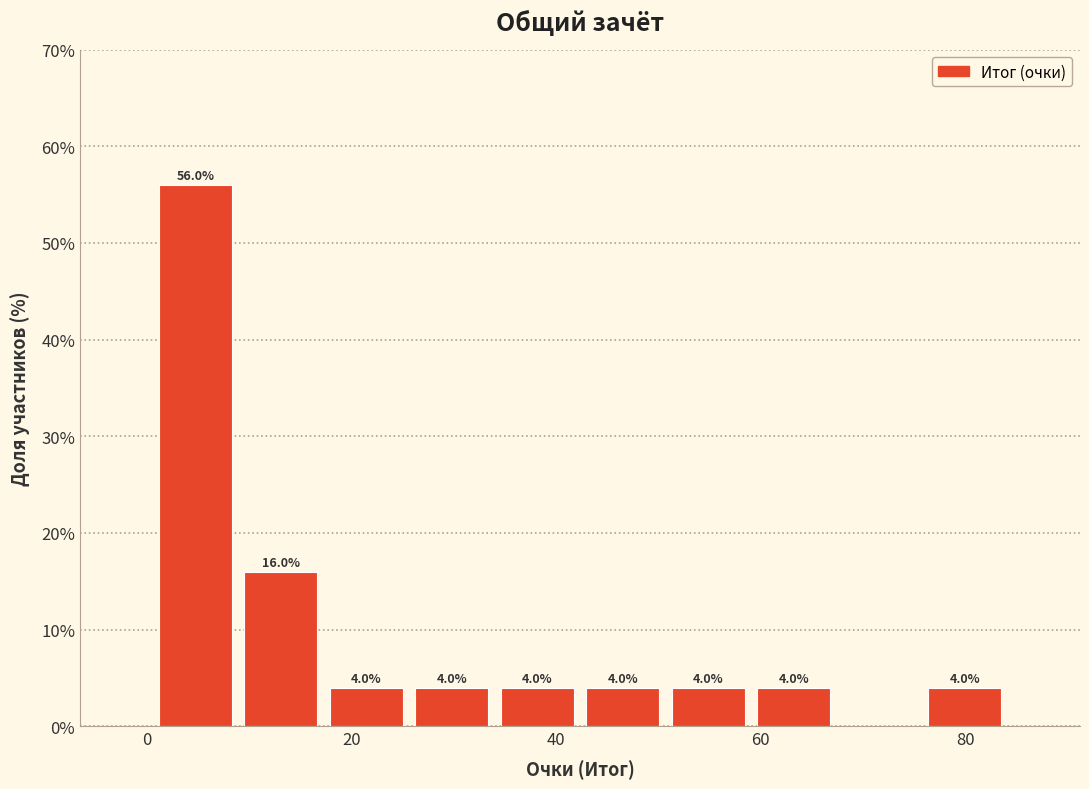

Which range on the x-axis has the tallest bar?

0 to 8